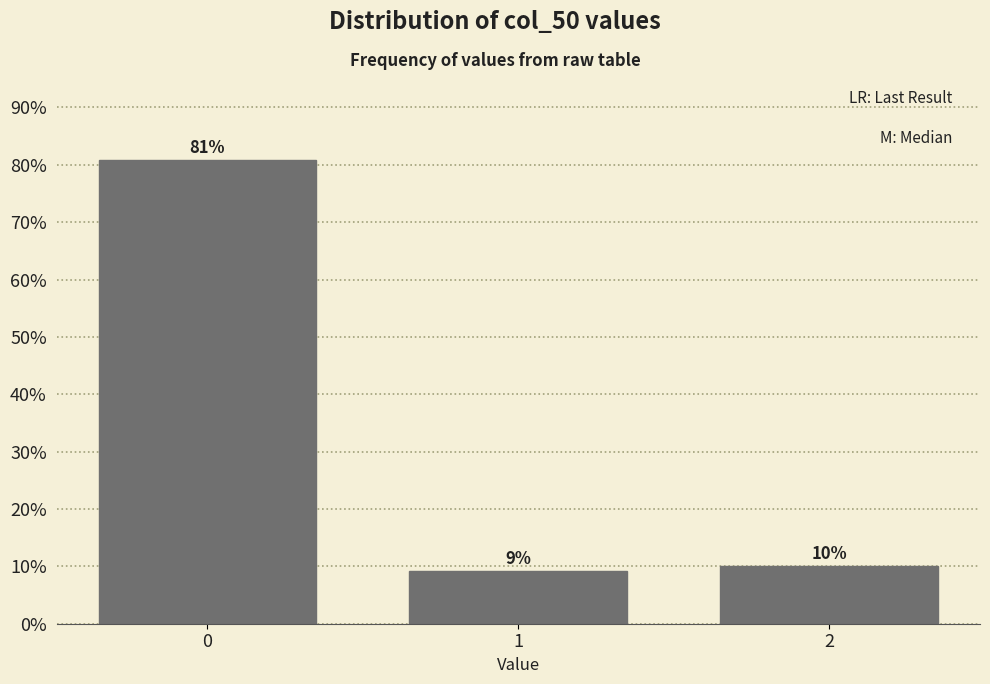

Read the value at 2.

10.0